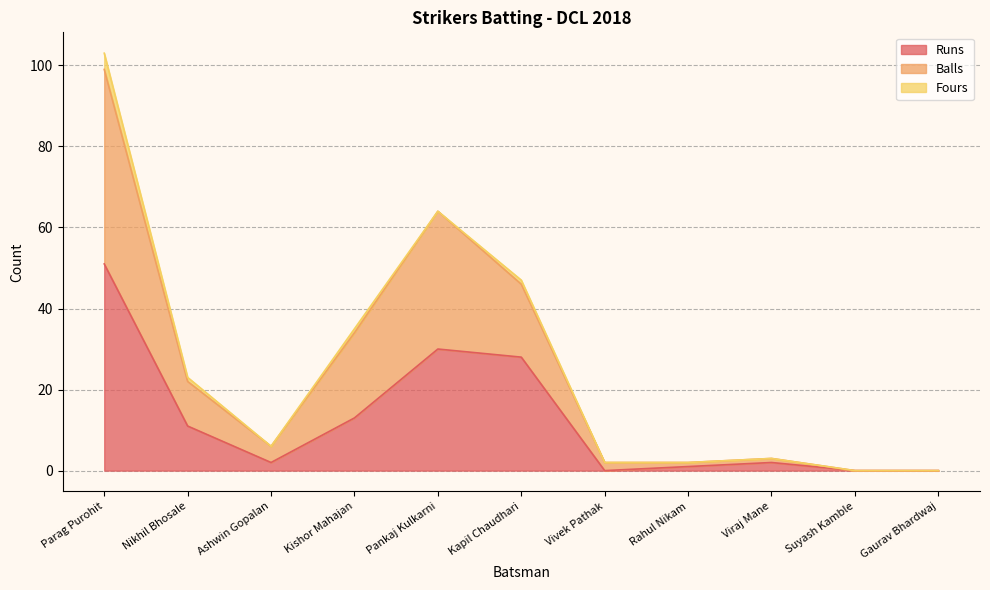

Rank the categories by Balls value from highest to lowest.

Parag Purohit, Pankaj Kulkarni, Kapil Chaudhari, Kishor Mahajan, Nikhil Bhosale, Ashwin Gopalan, Viraj Mane, Vivek Pathak, Rahul Nikam, Suyash Kamble, Gaurav Bhardwaj